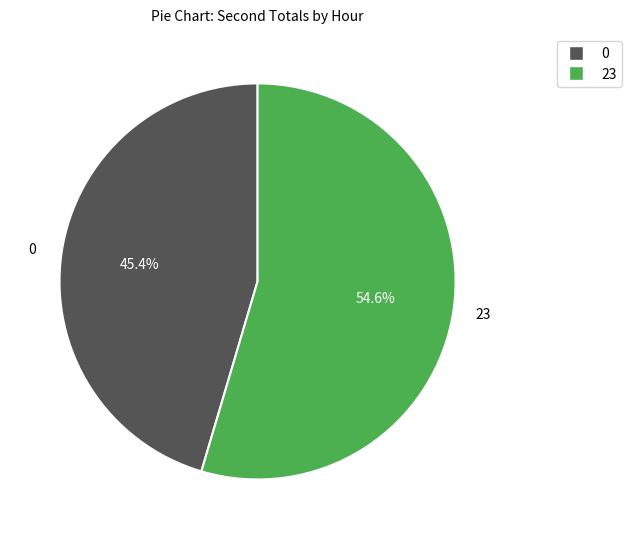

Does any single category account for the majority?

Yes